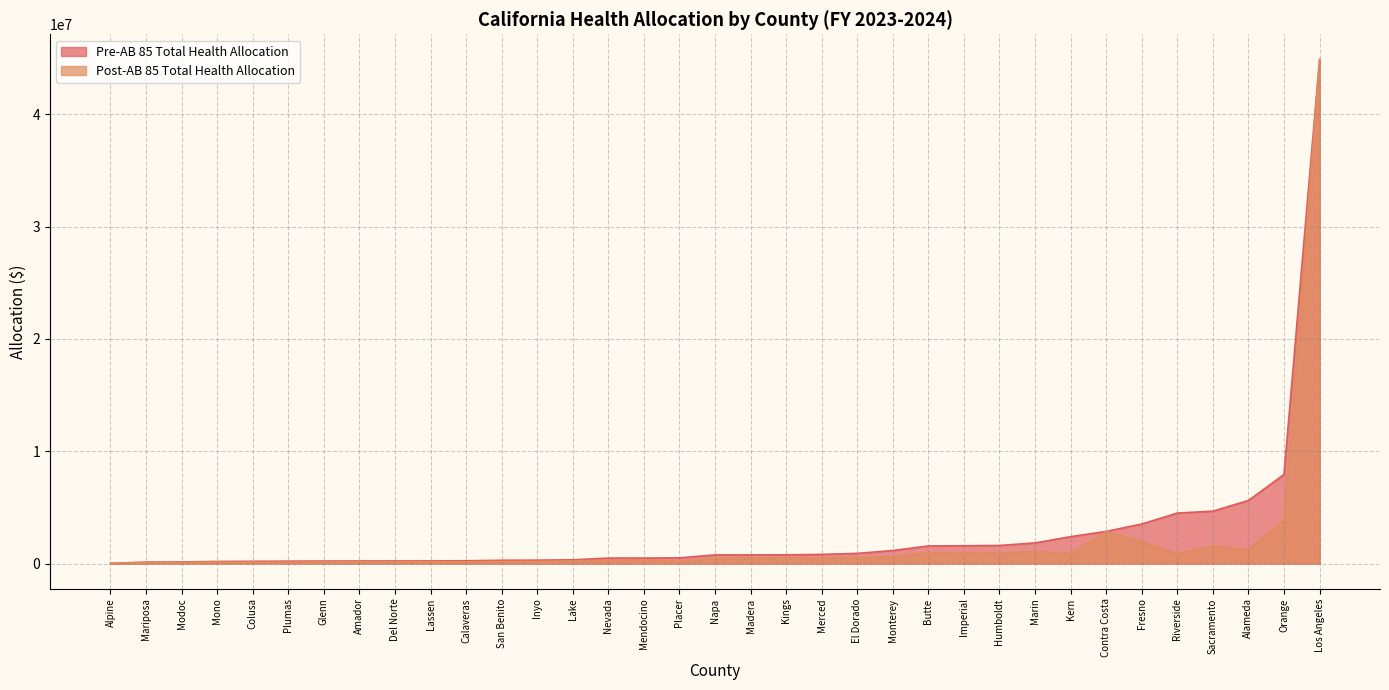

Which series changed the most between Inyo and Riverside?

Pre-AB 85 Total Health Allocation